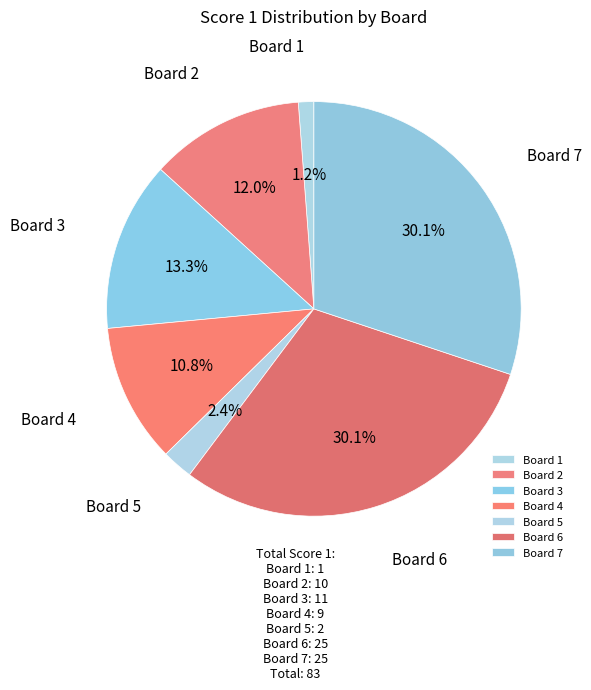

To the nearest percent, what portion does Board 6 represent?

30%